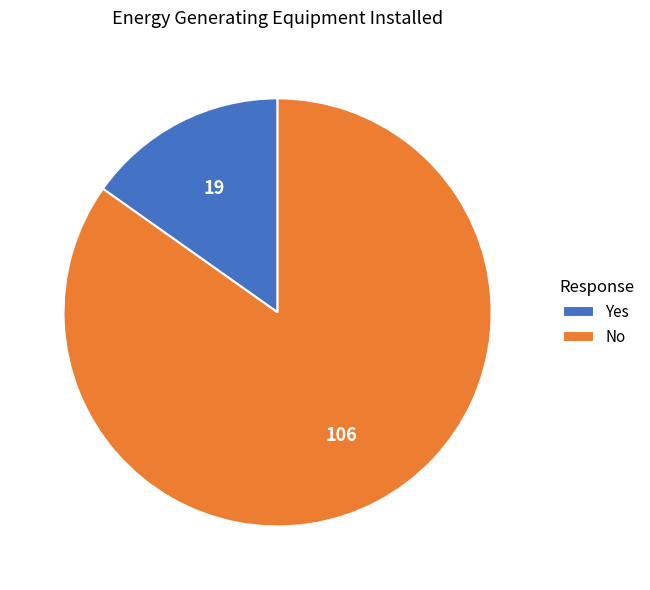

Is there any slice that represents more than half of the pie?

Yes